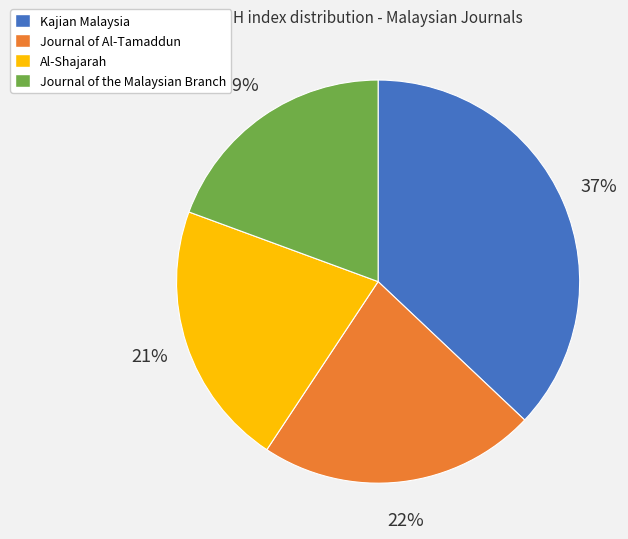

Count the number of slices in the pie.

4